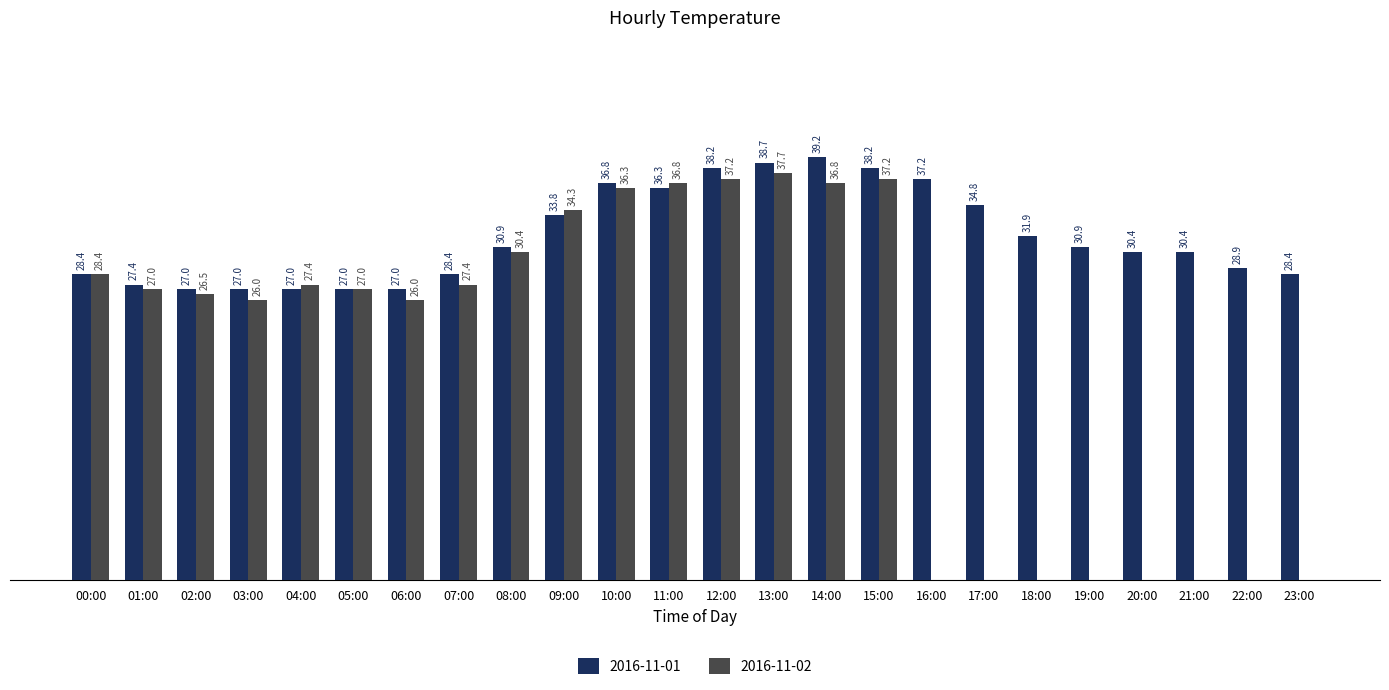

Where does the 2016-11-01 series first go above 30?

08:00